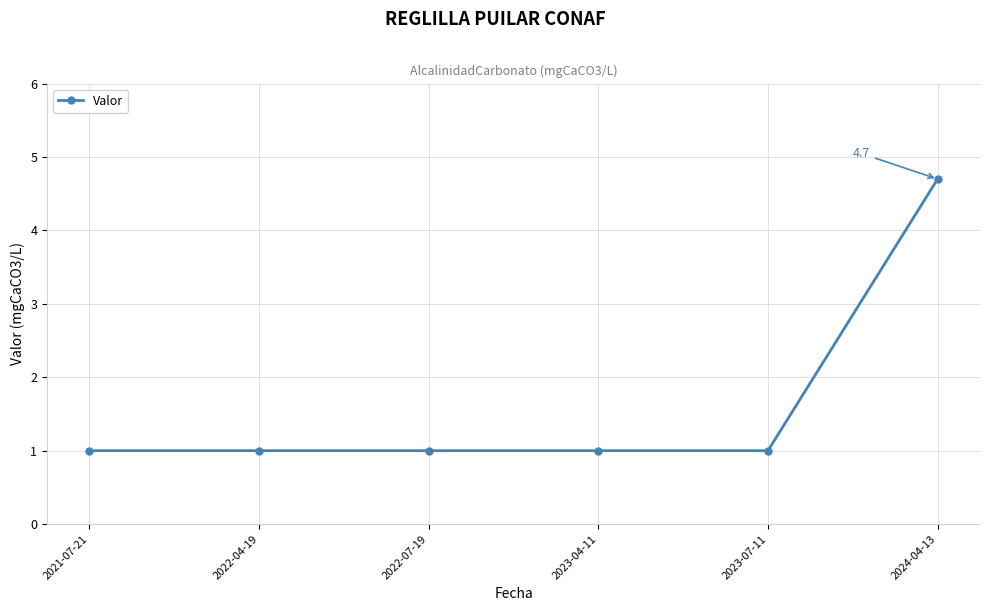

Reading left to right, transcribe all the data shown in this chart.

2021-07-21=1.0	2022-04-19=1.0	2022-07-19=1.0	2023-04-11=1.0	2023-07-11=1.0	2024-04-13=4.7